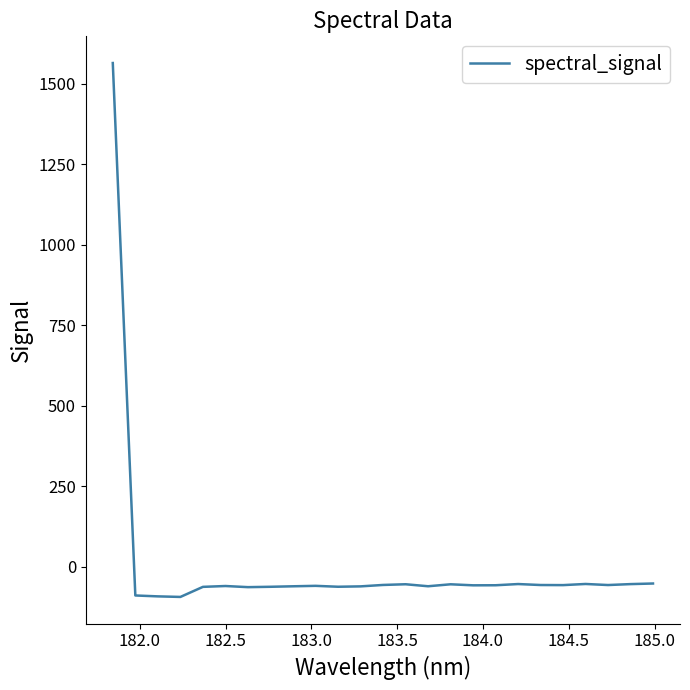

What is the smallest value displayed?

-93.0